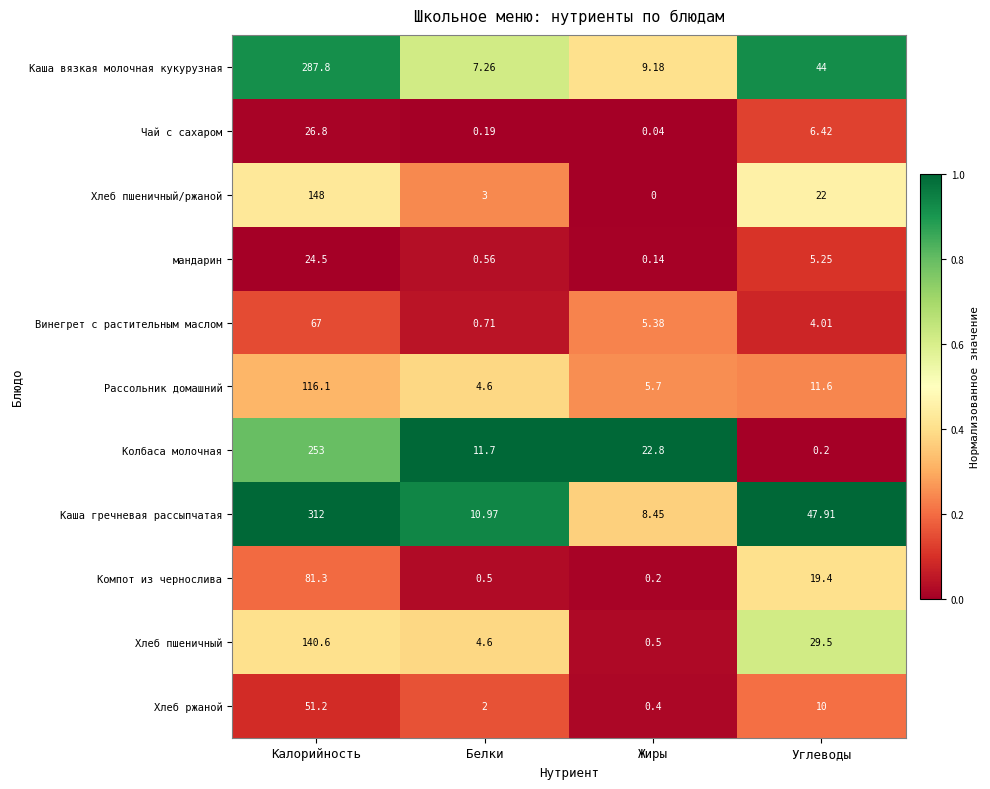

At how many categories does at least one series exceed 0?

4